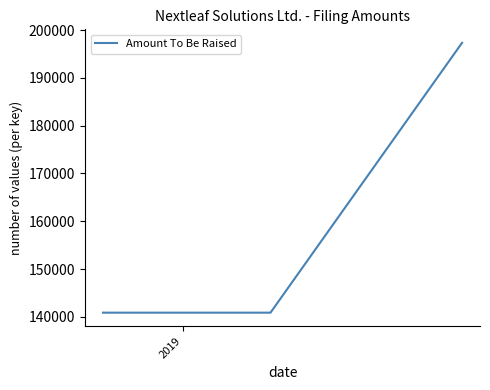

What is the difference between the maximum and minimum values?

56463